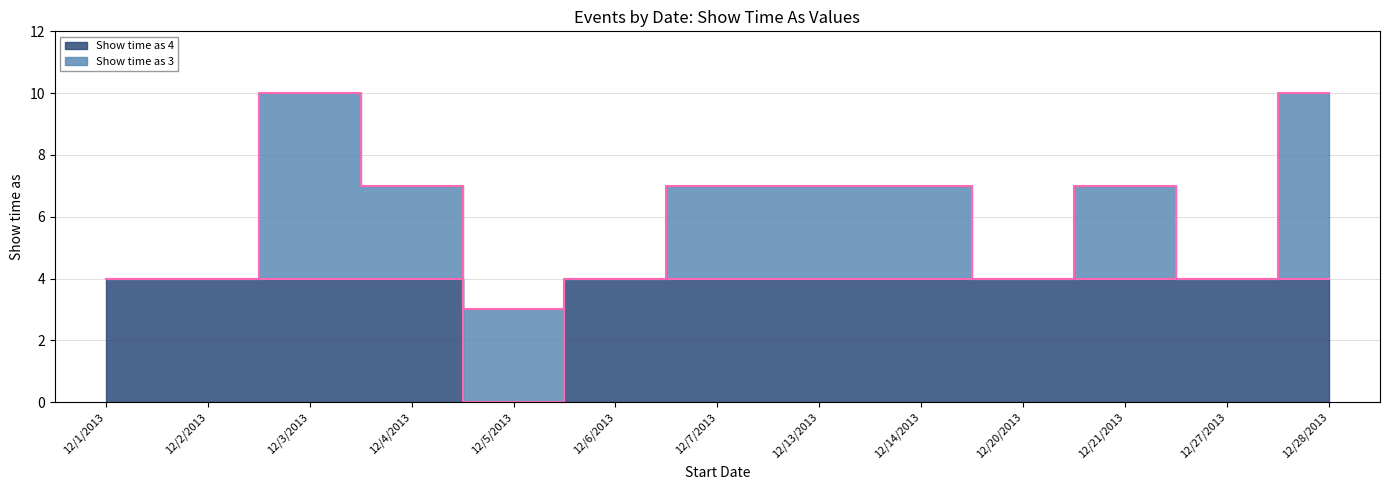

Reading left to right, extract all data points from this chart.

12/1/2013=4	12/2/2013=4	12/3/2013=4	12/4/2013=4	12/5/2013=0	12/6/2013=4	12/7/2013=4	12/13/2013=4	12/14/2013=4	12/20/2013=4	12/21/2013=4	12/27/2013=4	12/28/2013=4